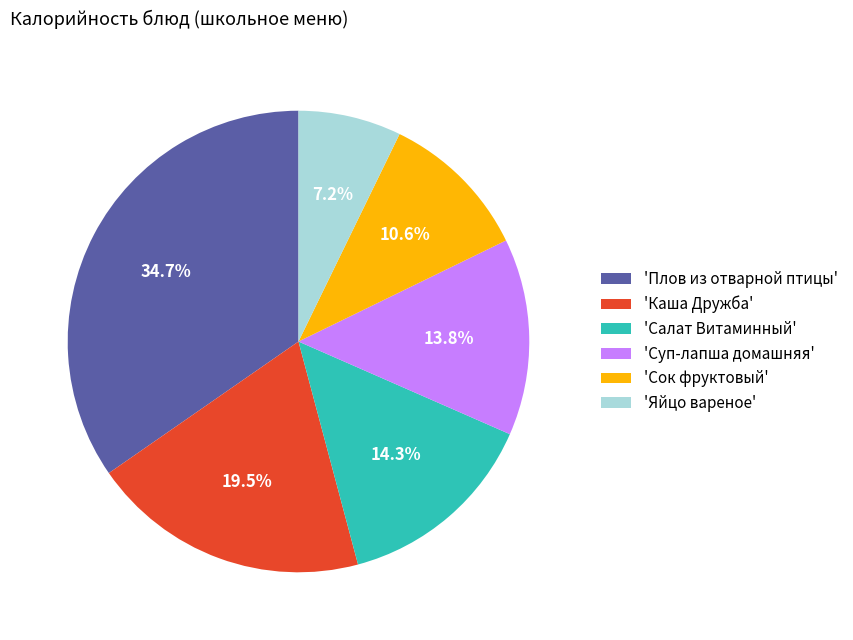

Do 'Салат Витаминный' and 'Каша Дружба' together represent more than half of the pie?

No